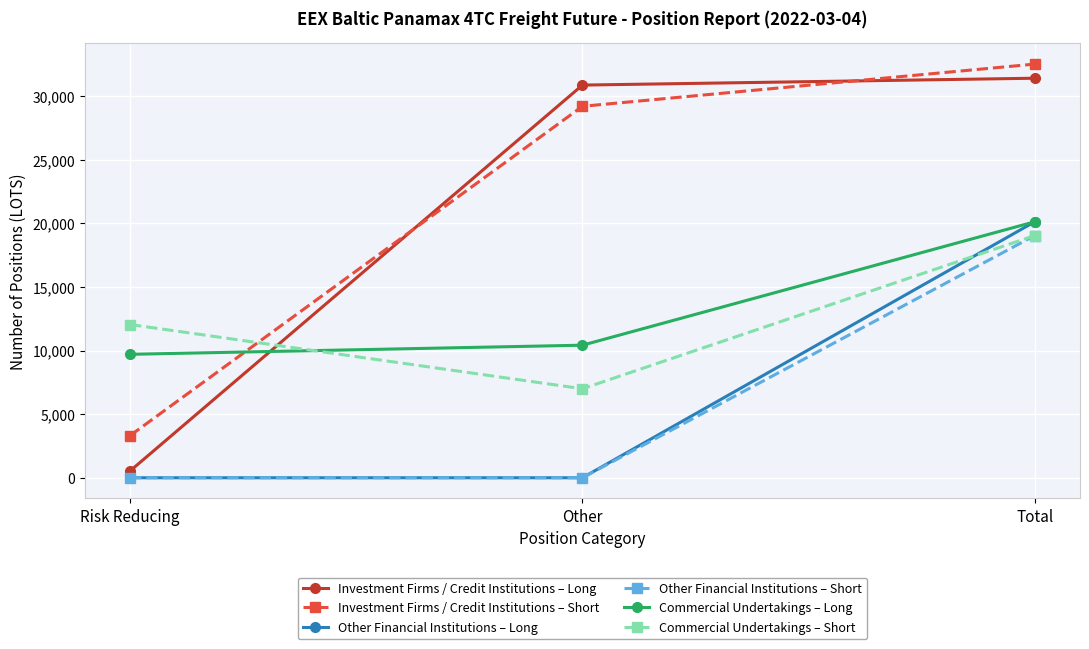

What is the value of the Other Financial Institutions – Long point at the 3rd from the left?

20137.8